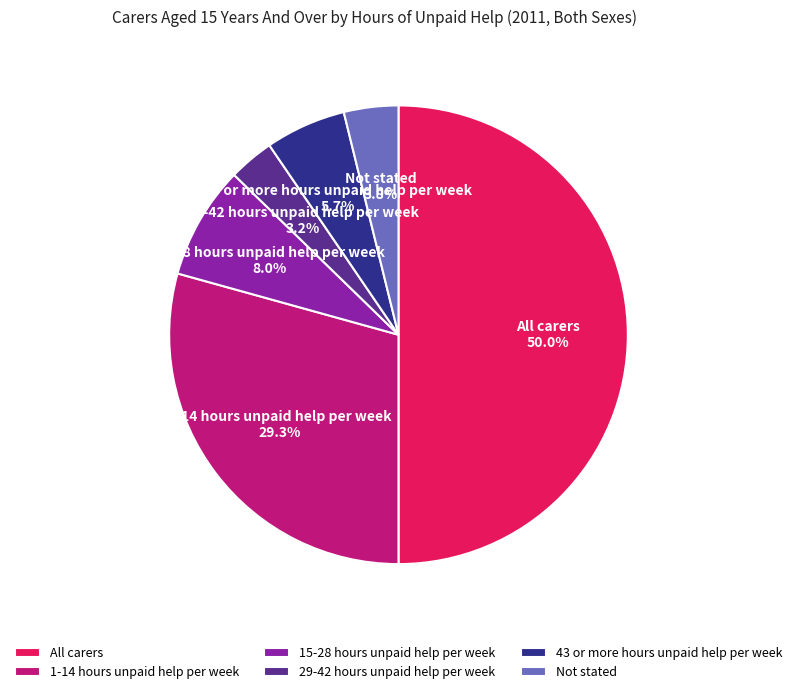

Count the number of slices in the pie.

6